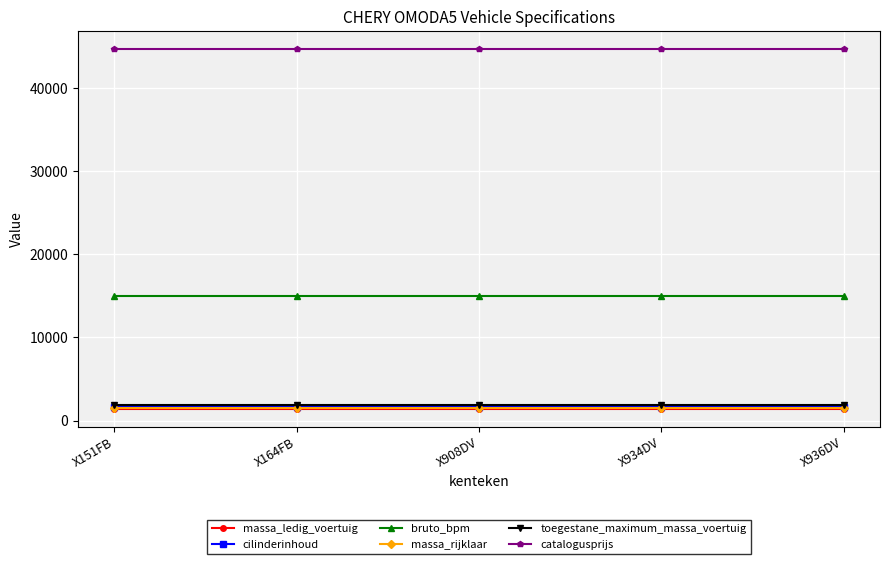

What is the highest value of the massa_ledig_voertuig series?

1398